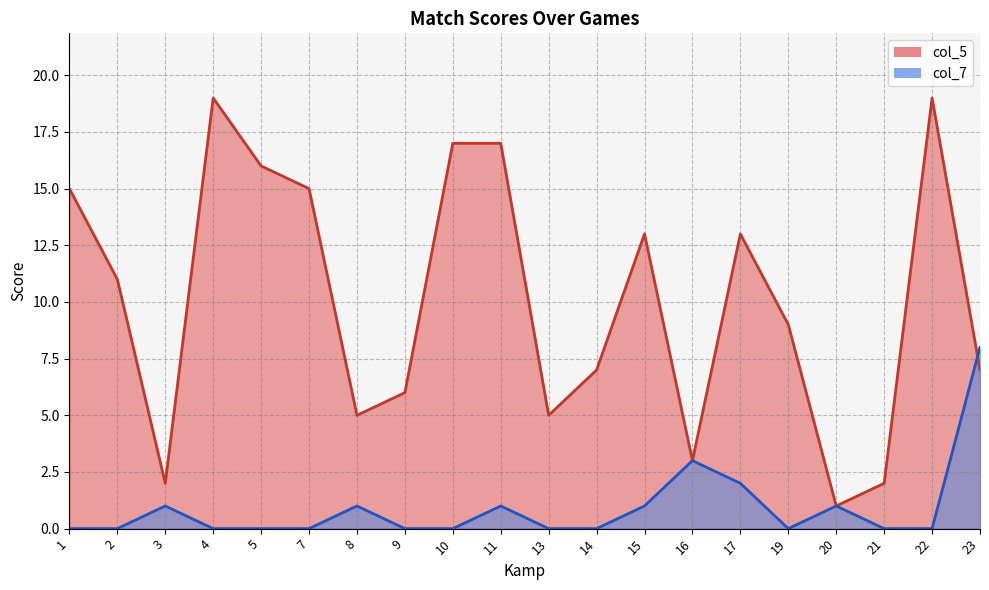

Does the chart display data point markers on the line(s)?

No